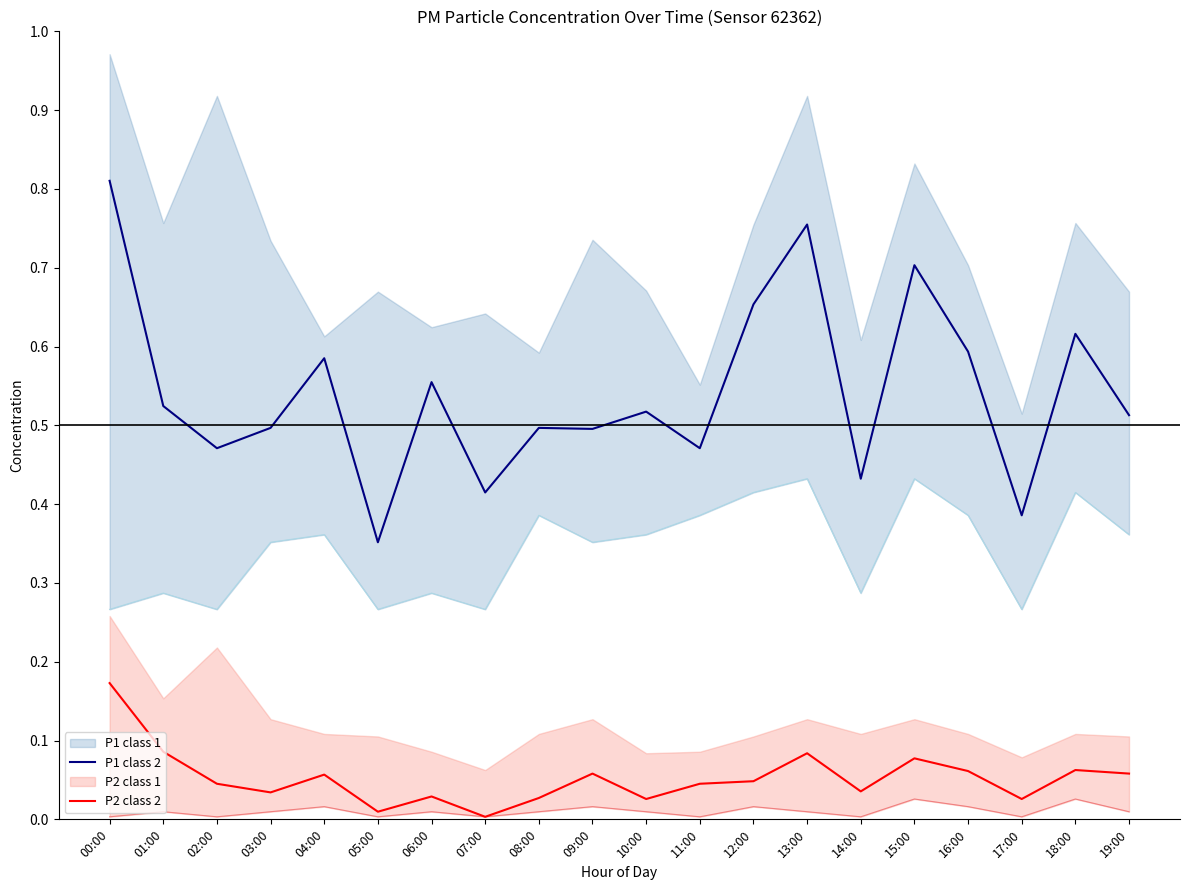

List the series in order of their peak value, lowest first.

P2 class 2, P1 class 2